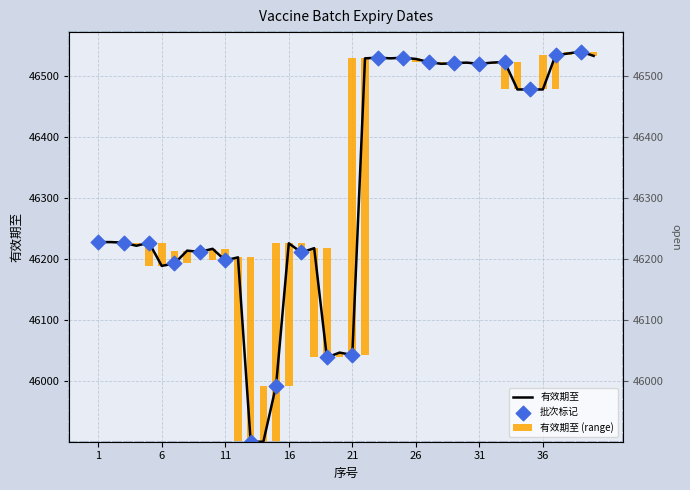

What is the change in value from 8 to 10?

+3